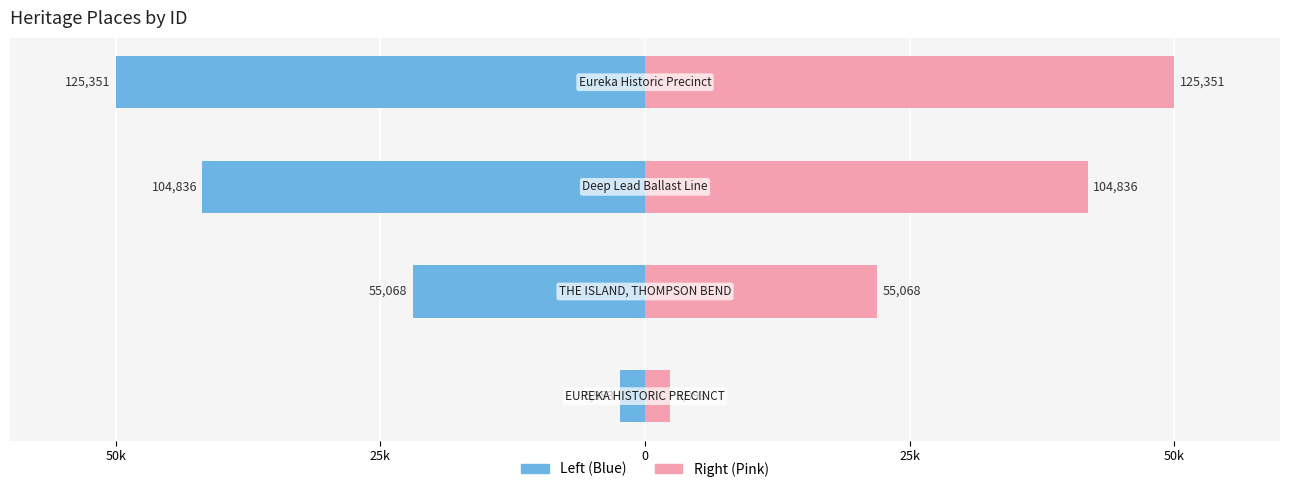

Count the values in the range 55068 to 125351.

3